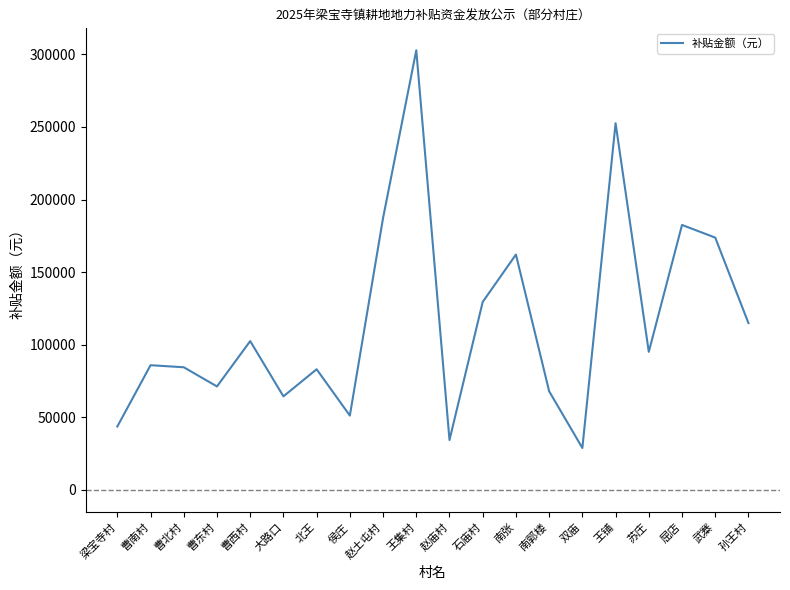

Which has a higher value, 曹西村 or 武寨?

武寨